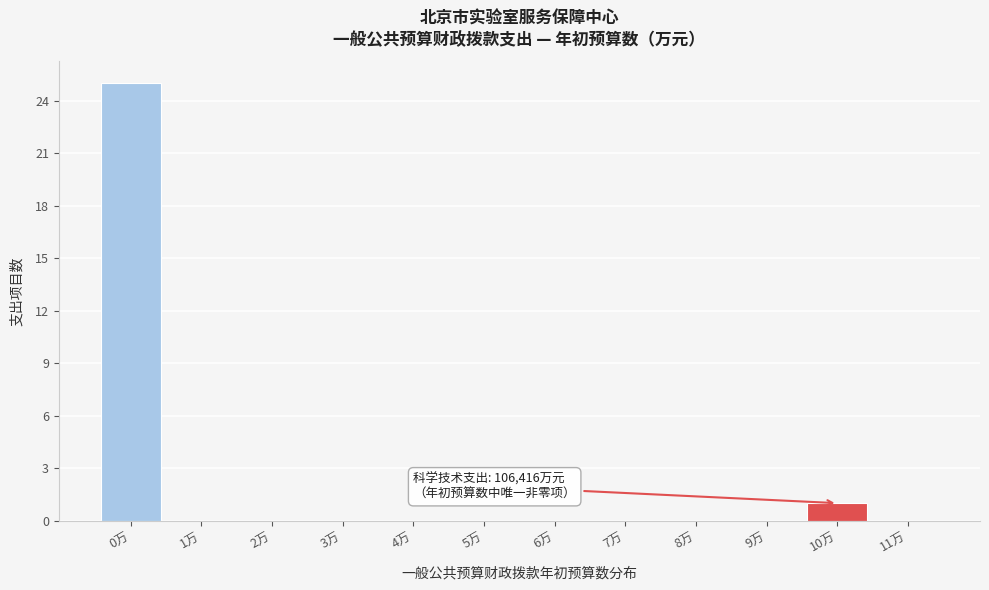

Reading right to left, what are all the values shown in this chart?

11万=0	10万=1	9万=0	8万=0	7万=0	6万=0	5万=0	4万=0	3万=0	2万=0	1万=0	0万=25